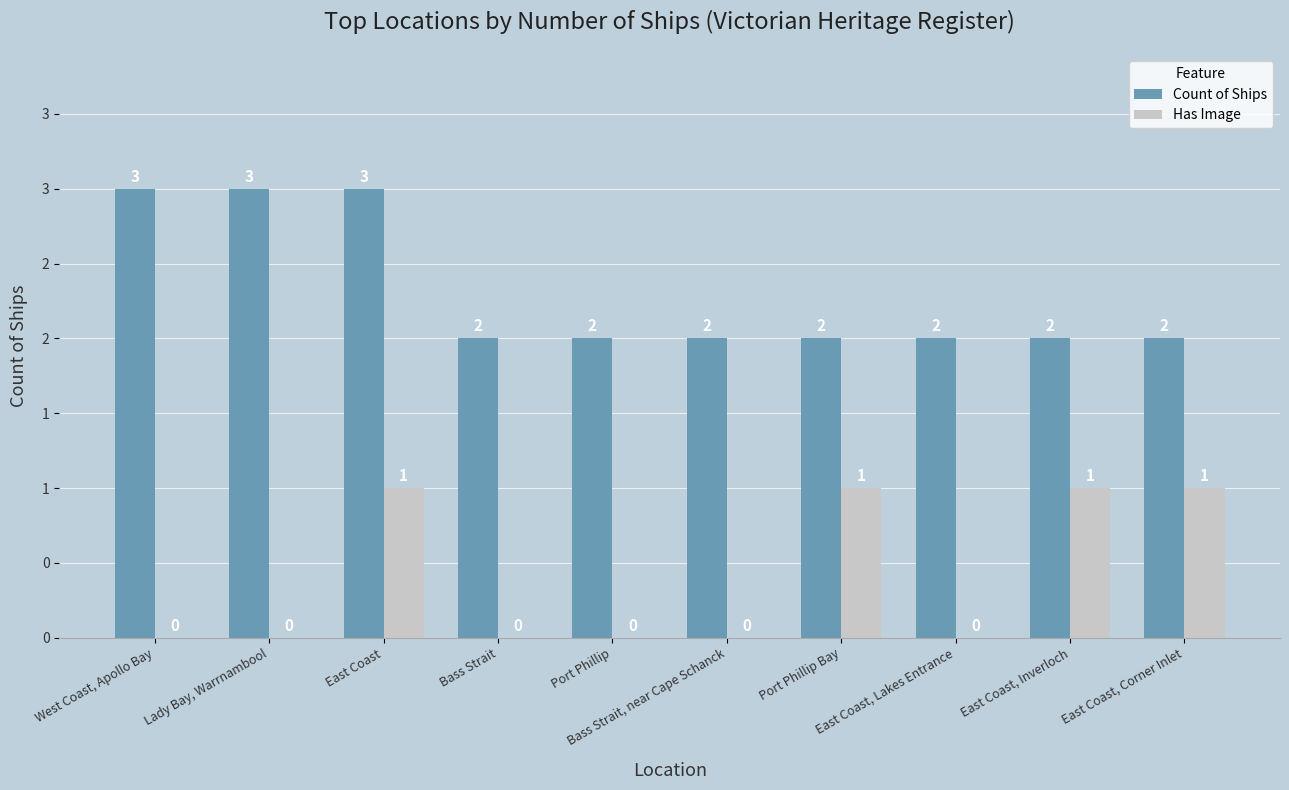

At which label does Has Image reach its peak?

East Coast